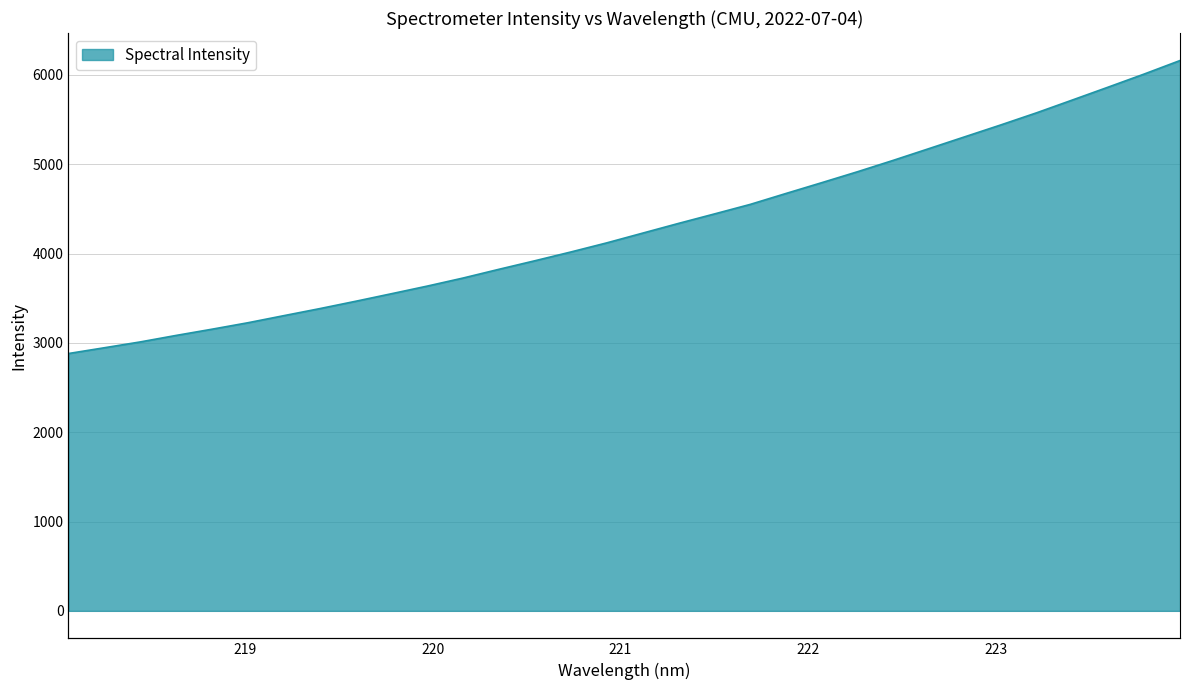

What is the label of the 19th point from the right?

220.5444